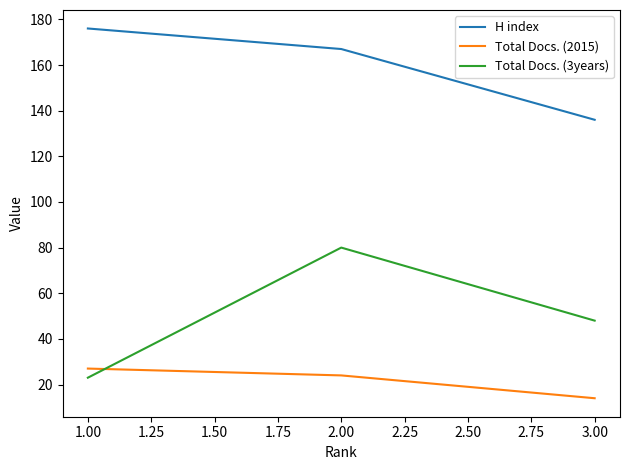

List the labels in order of Total Docs. (2015) value, largest first.

1.00, 2.00, 3.00